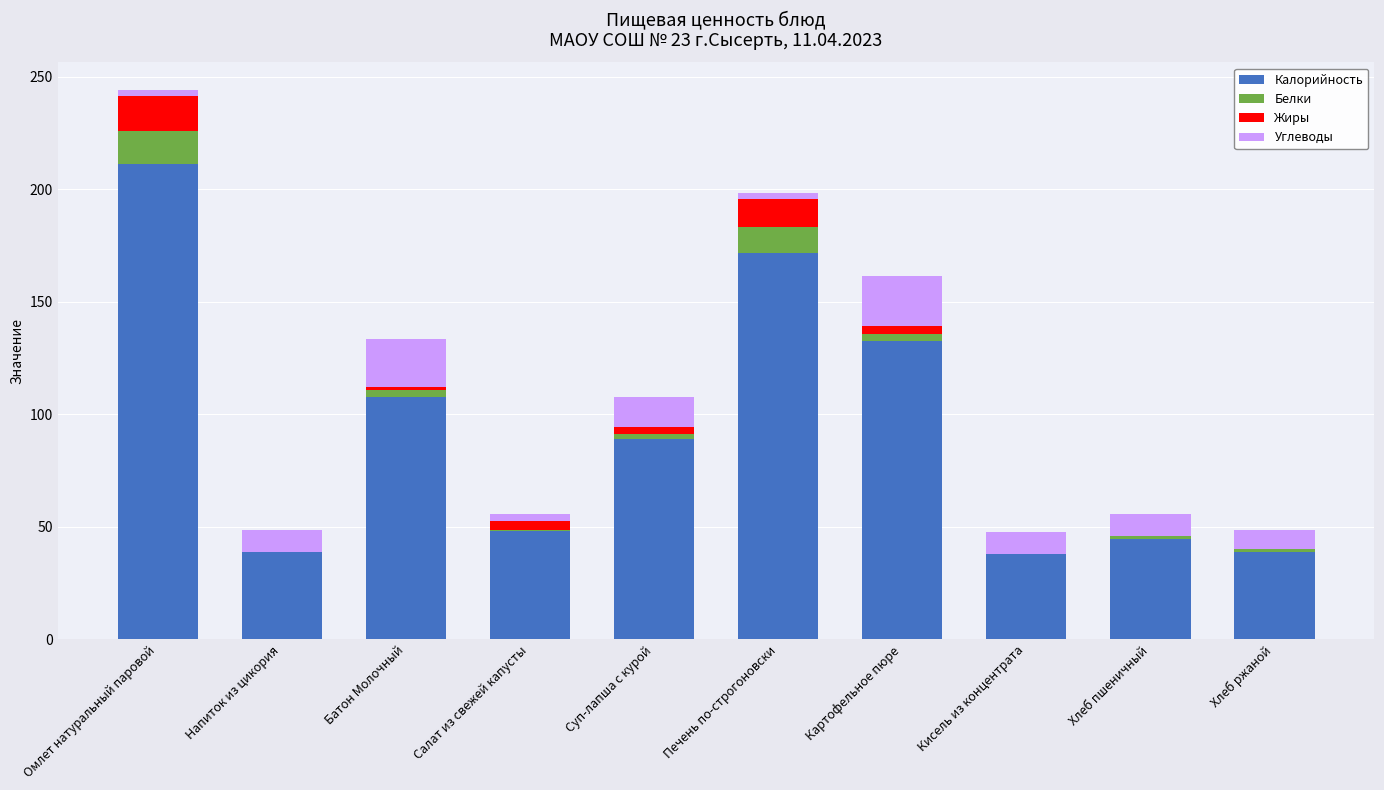

At which category is the sum across all series the highest?

Омлет натуральный паровой